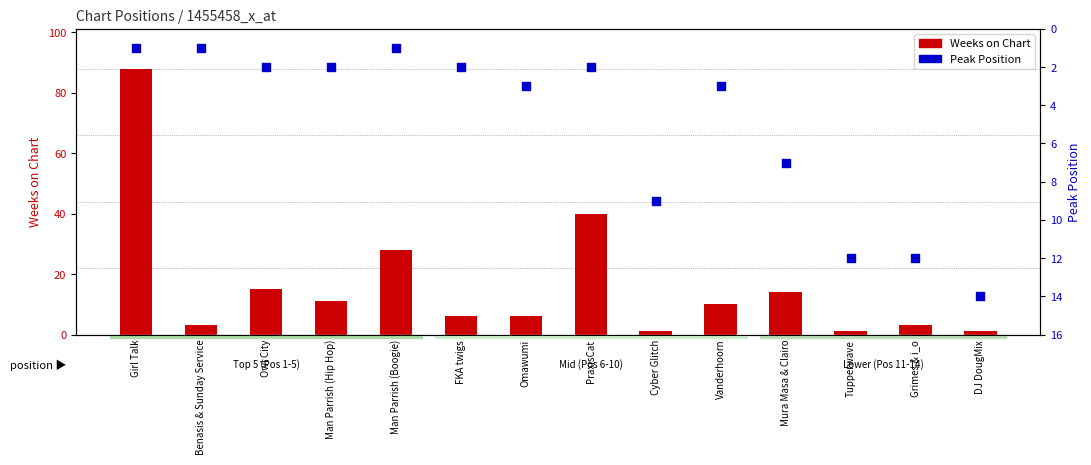

Is the value of Peak Position at Man Parrish (Hip Hop) greater than the value of Weeks on Chart at Man Parrish (Boogie)?

No